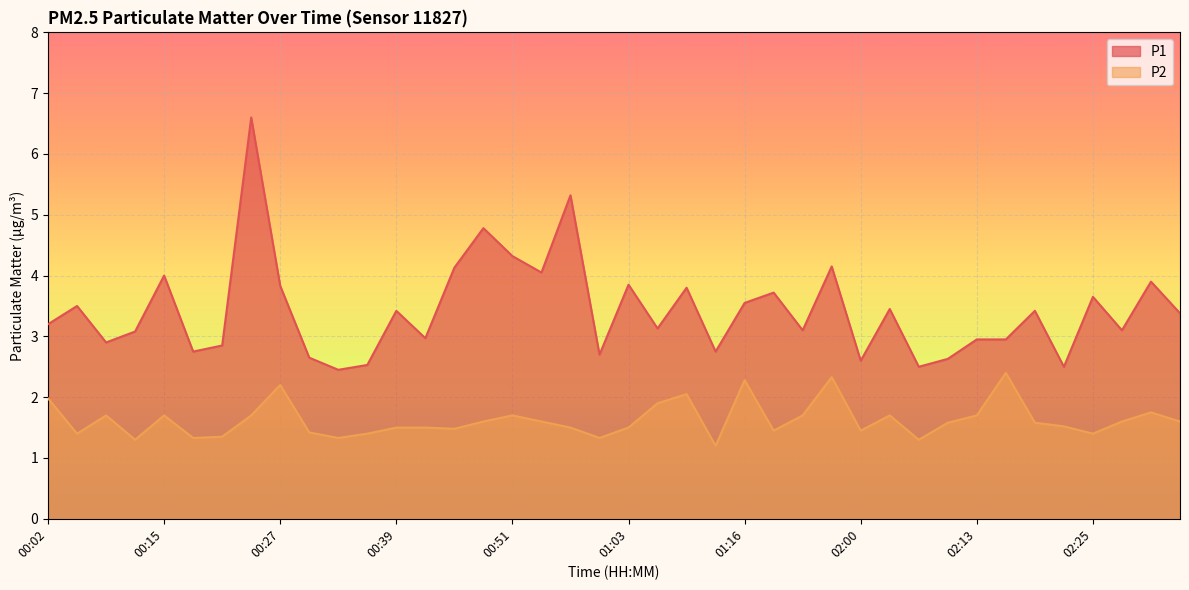

What is the average value of the P2 series?

1.6